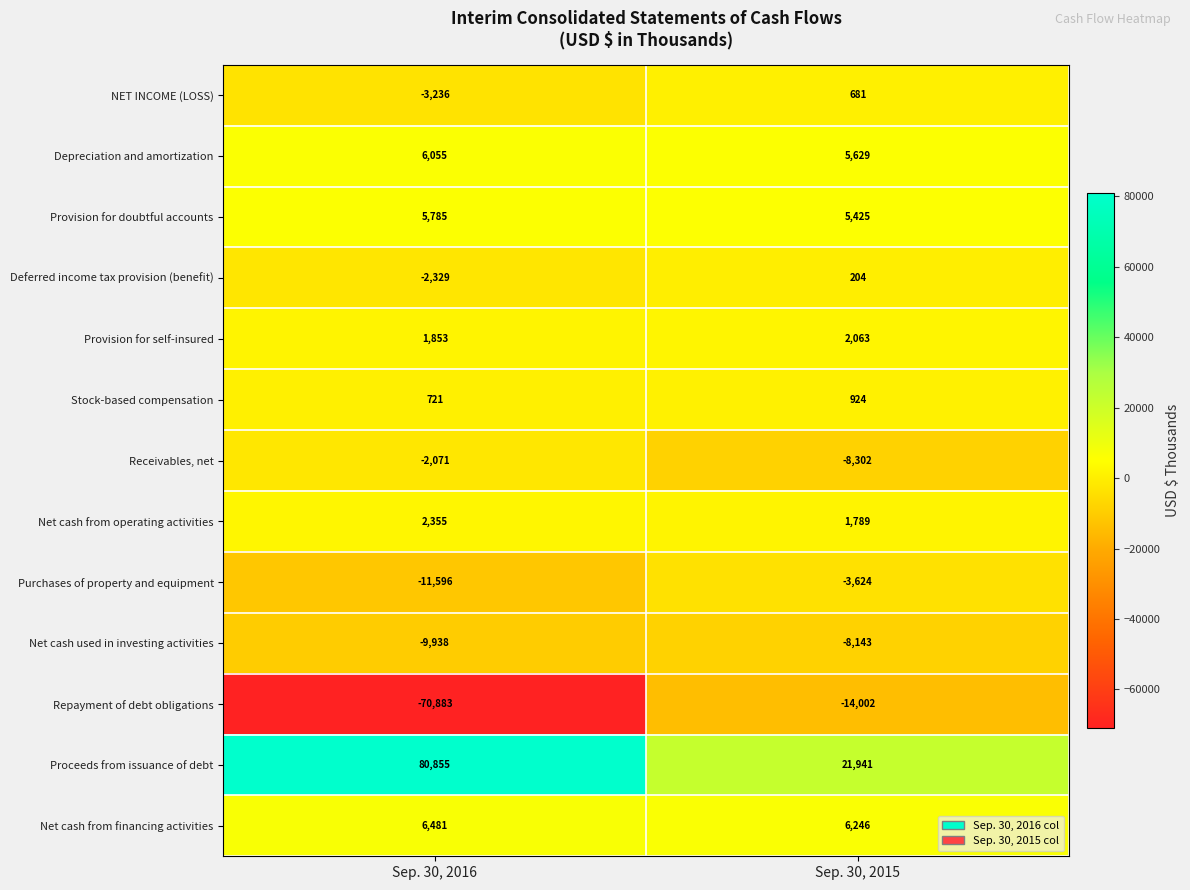

List the series in order of their peak value, highest first.

Proceeds from issuance of debt, Net cash from financing activities, Depreciation and amortization, Provision for doubtful accounts, Net cash from operating activities, Provision for self-insured, Stock-based compensation, NET INCOME (LOSS), Deferred income tax provision (benefit), Receivables, net, Purchases of property and equipment, Net cash used in investing activities, Repayment of debt obligations